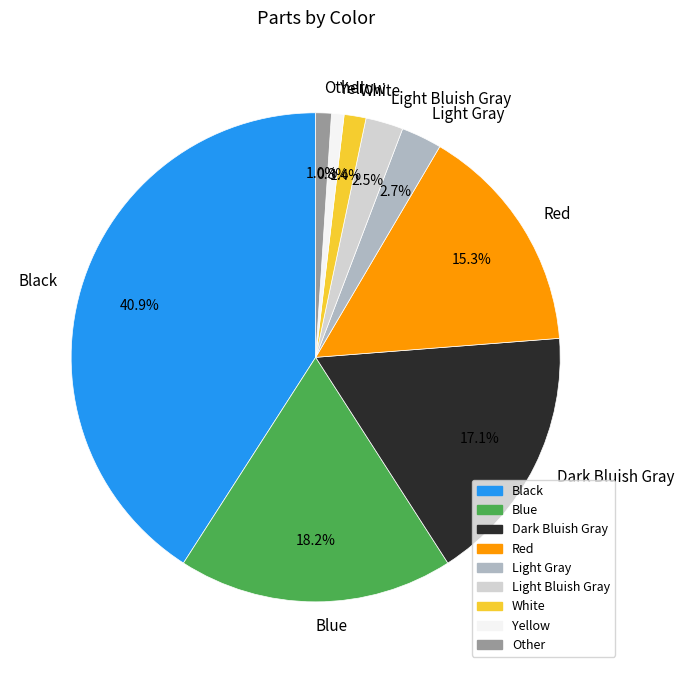

Which slice is the largest?

Black